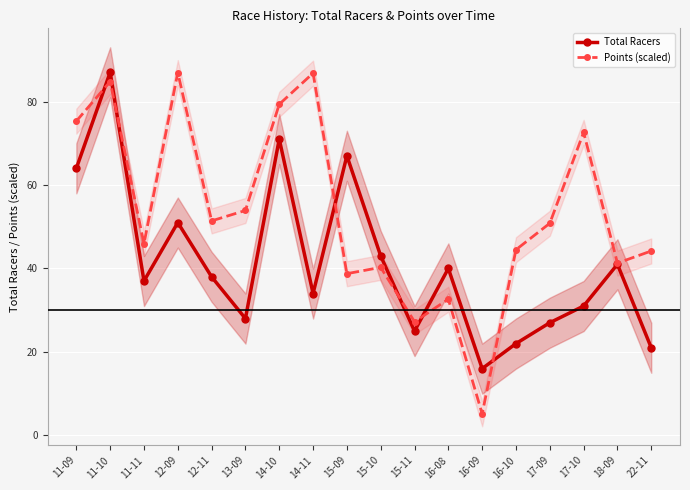

Is the value of Points (scaled) at 18-09 greater than the value of Total Racers at 15-09?

No